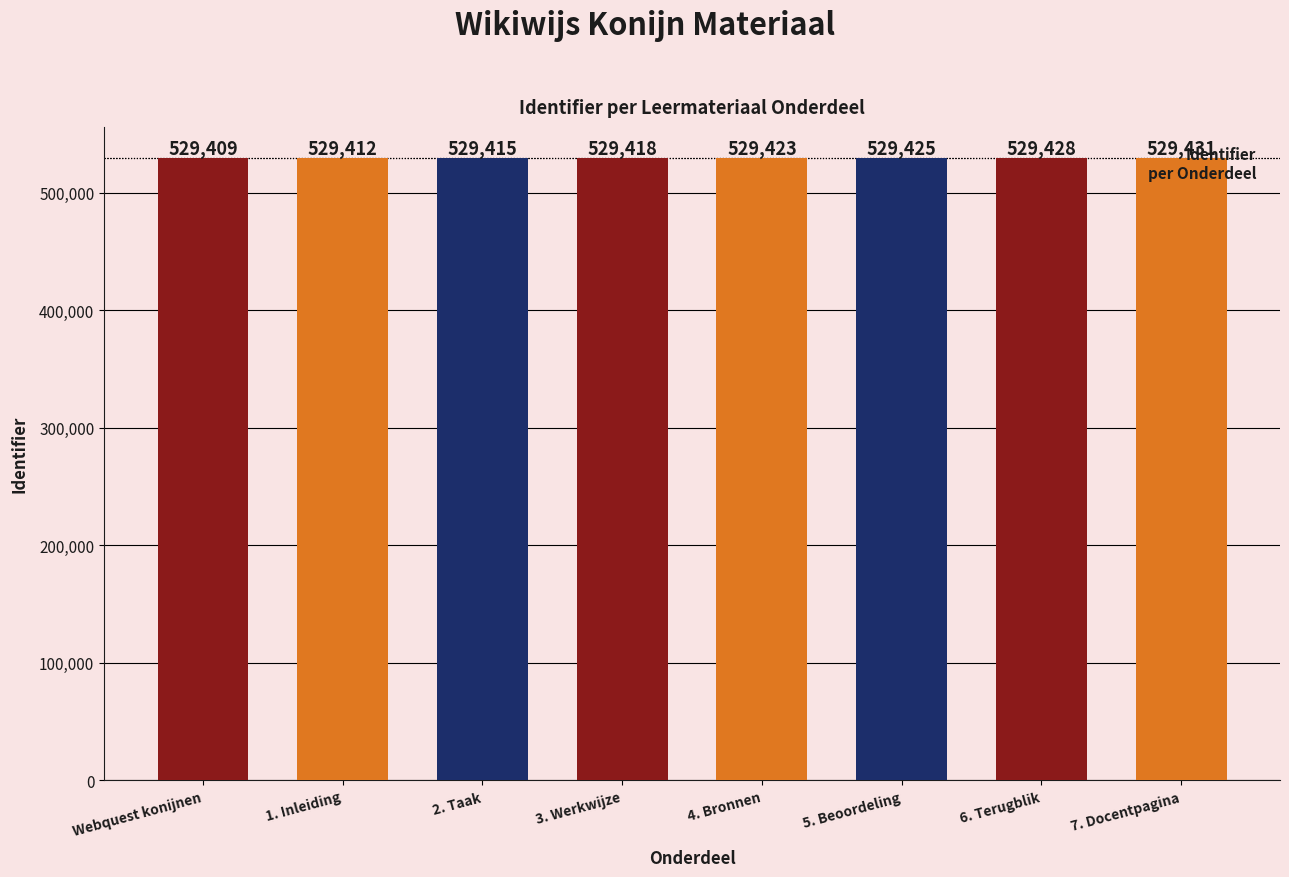

Reading left to right, transcribe all the data shown in this chart.

Webquest konijnen=529409	1. Inleiding=529412	2. Taak=529415	3. Werkwijze=529418	4. Bronnen=529423	5. Beoordeling=529425	6. Terugblik=529428	7. Docentpagina=529431